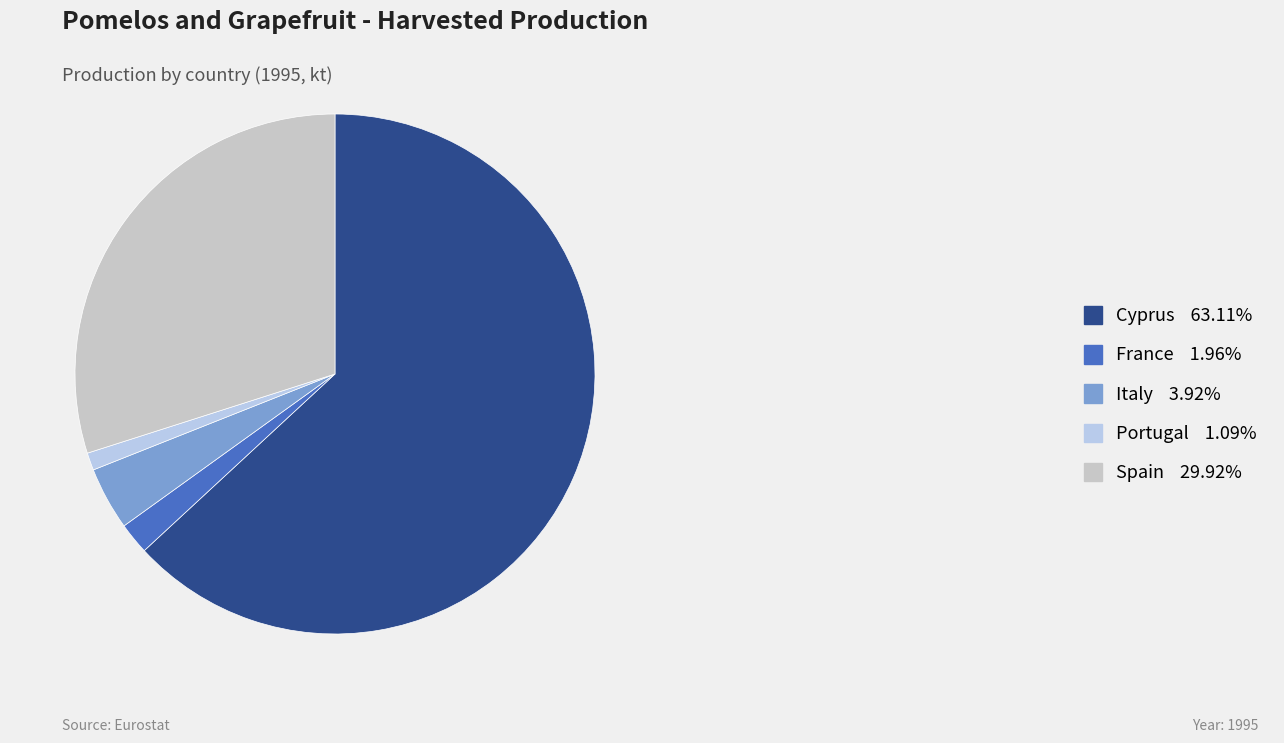

Is it true that France is 2% of the pie?

True